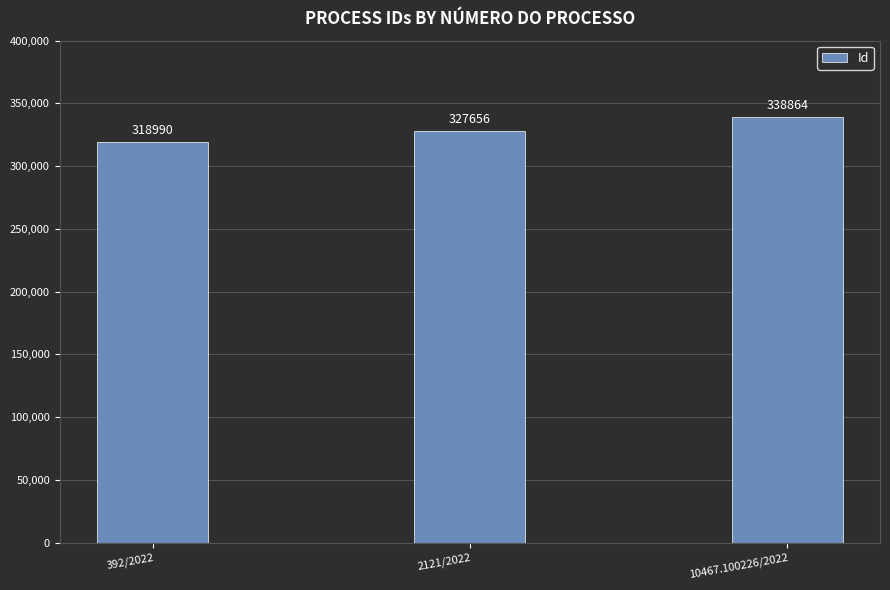

Reading left to right, what are all the values shown in this chart?

392/2022=318990	2121/2022=327656	10467.100226/2022=338864